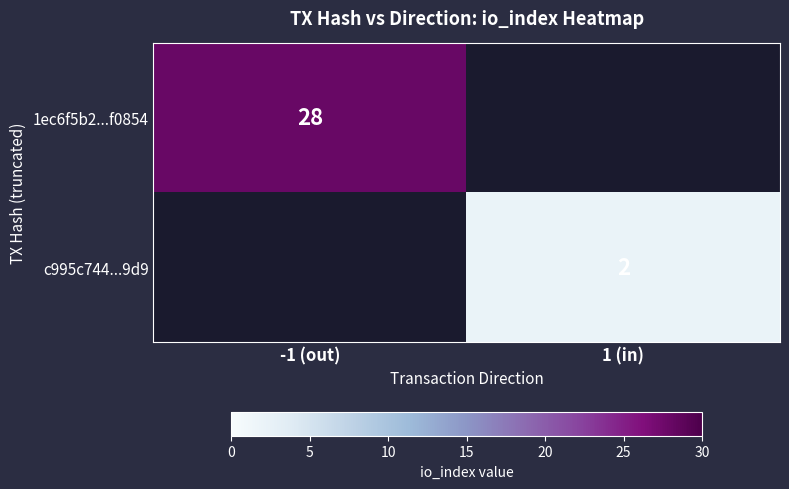

Is it true that 1ec6f5b2...f0854 equals 49 at -1 (out)?

False